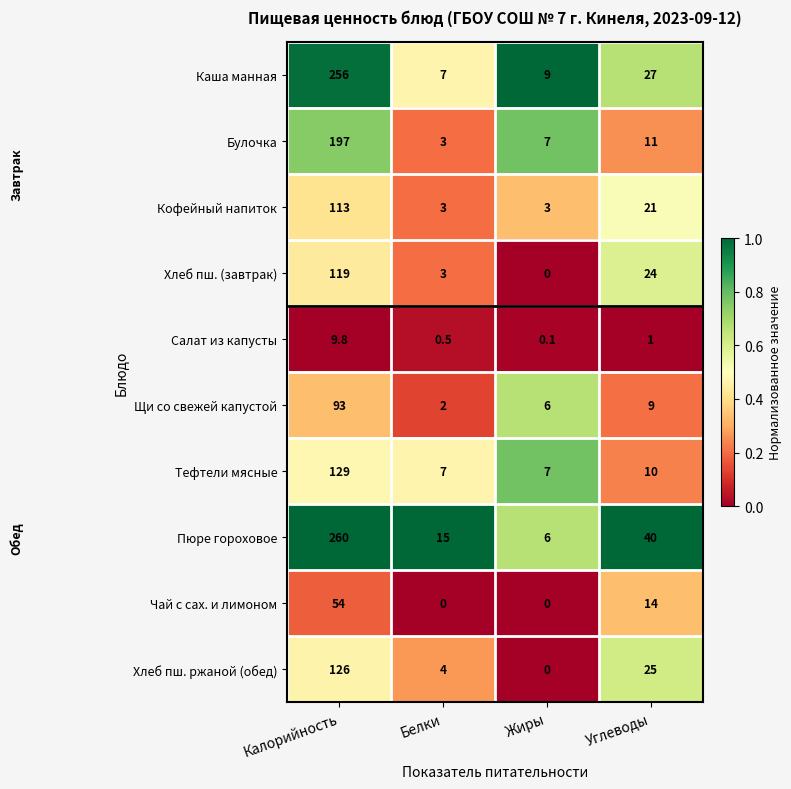

At Углеводы, list the series in order from smallest to largest.

Салат из капусты, Щи со свежей капустой, Тефтели мясные, Булочка, Чай с сах. и лимоном, Кофейный напиток, Хлеб пш. (завтрак), Хлеб пш. ржаной (обед), Каша манная, Пюре гороховое